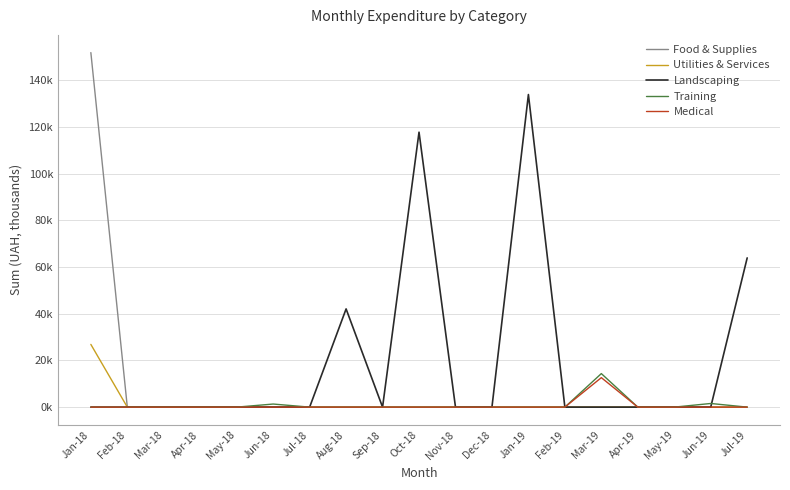

Rank the categories by Training value from lowest to highest.

Jan-18, Feb-18, Mar-18, Apr-18, May-18, Jul-18, Aug-18, Sep-18, Oct-18, Nov-18, Dec-18, Jan-19, Feb-19, Apr-19, May-19, Jul-19, Jun-18, Jun-19, Mar-19